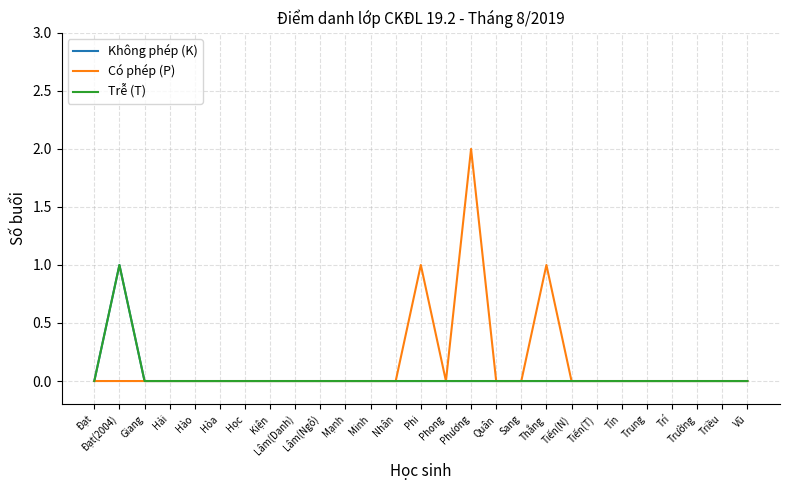

Reading left to right, list all the values displayed in this chart.

Không phép (K): 0	1	0	0	0	0	0	0	0	0	0	0	0	0	0	0	0	0	0	0	0	0	0	0	0	0	0
Có phép (P): 0	0	0	0	0	0	0	0	0	0	0	0	0	1	0	2	0	0	1	0	0	0	0	0	0	0	0
Trễ (T): 0	1	0	0	0	0	0	0	0	0	0	0	0	0	0	0	0	0	0	0	0	0	0	0	0	0	0